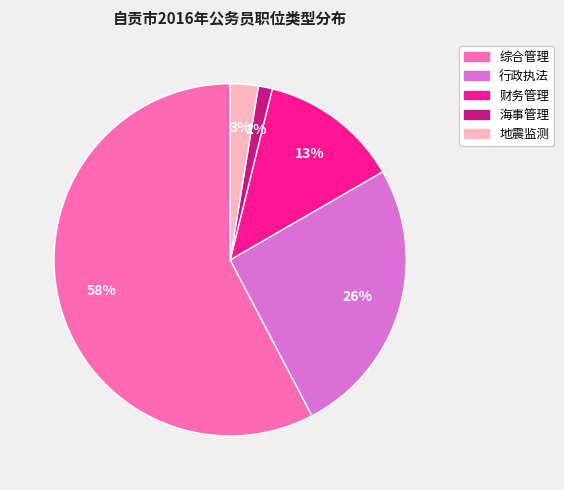

True or false: 综合管理 accounts for 69% of the total.

False